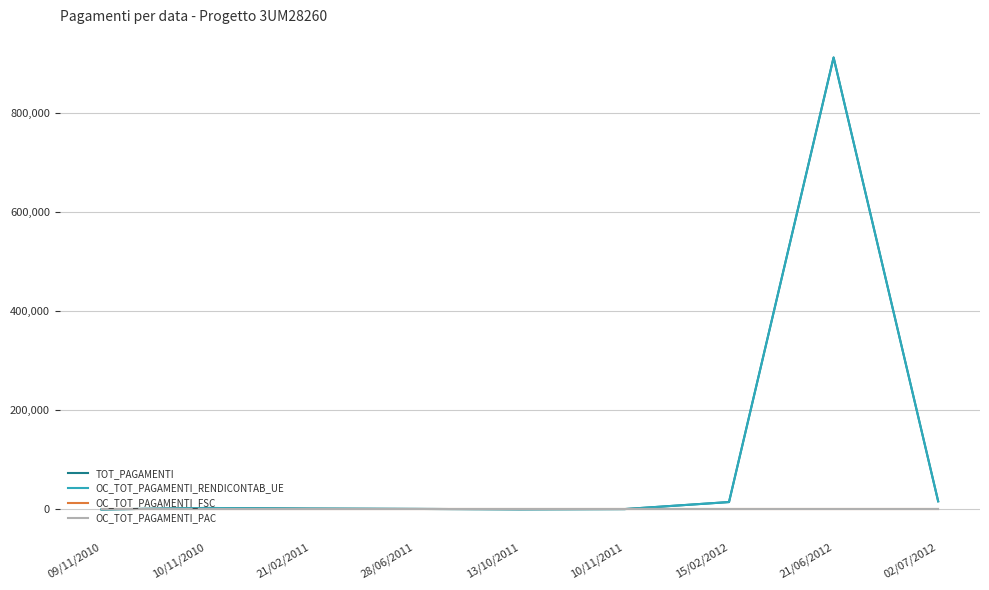

What is the label of the 5th point from the right?

13/10/2011